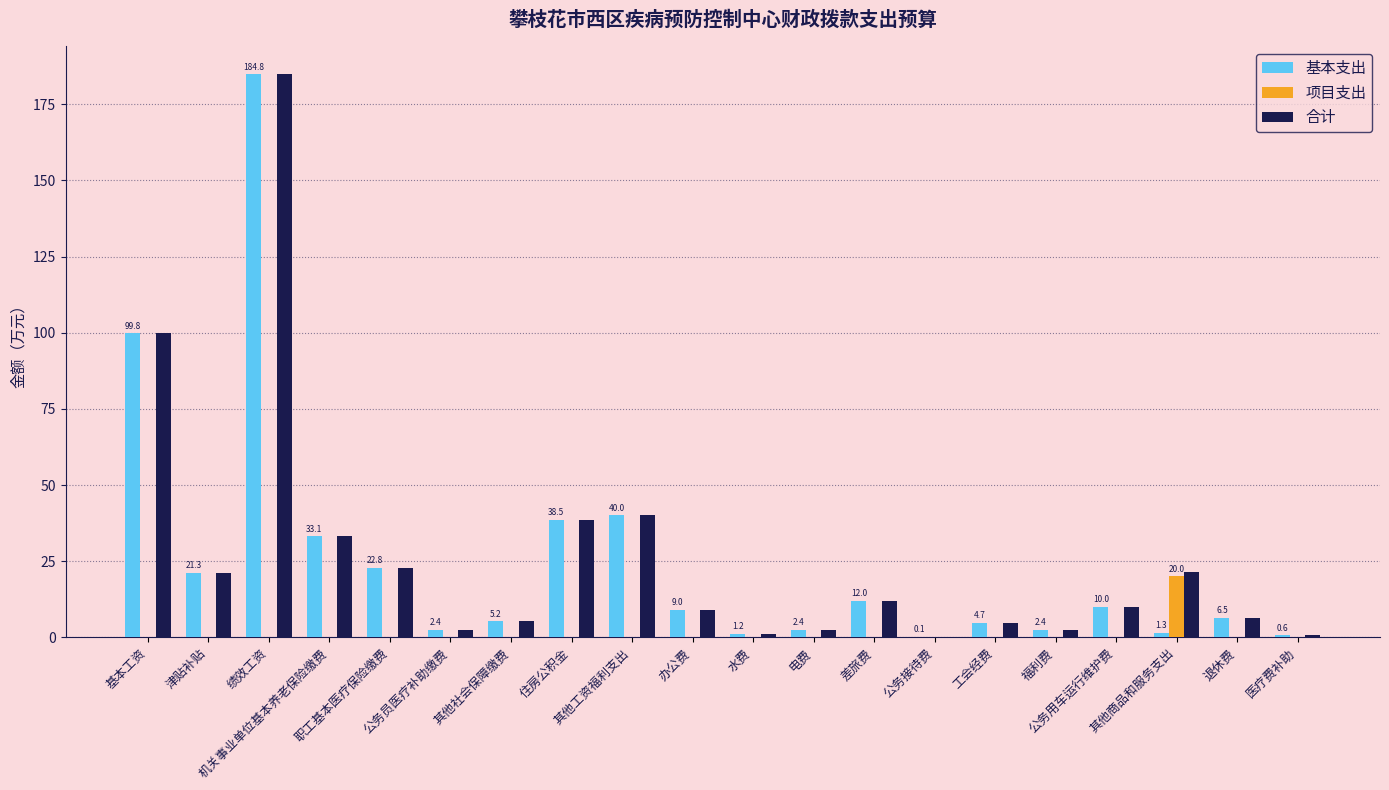

What are all the series names shown in the legend?

基本支出, 项目支出, 合计